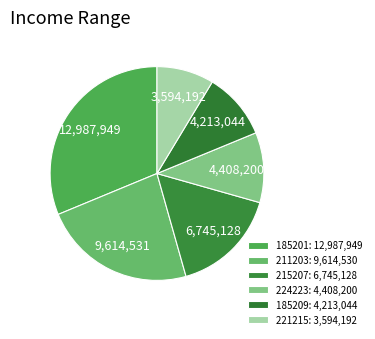

How many segments does this pie chart have?

6